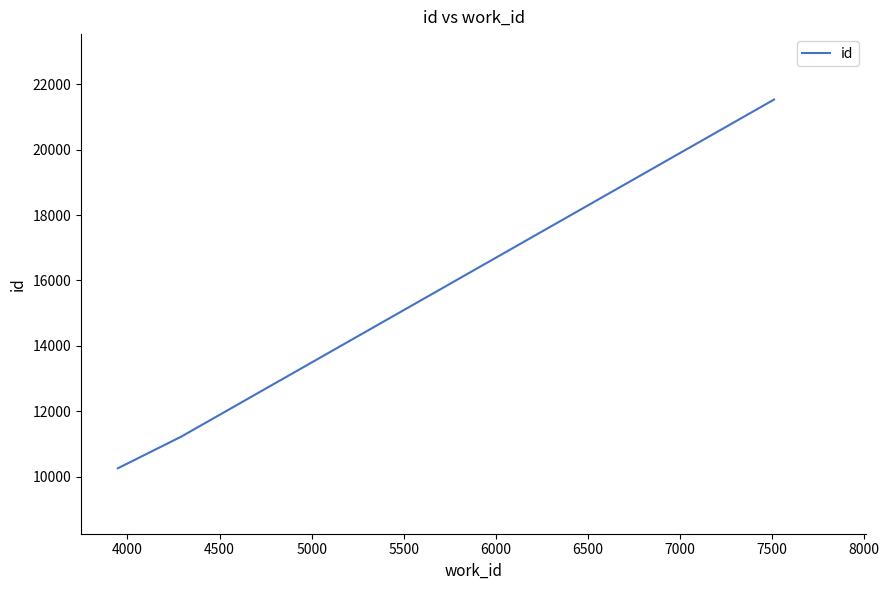

What is the minimum value shown in the chart?

10262